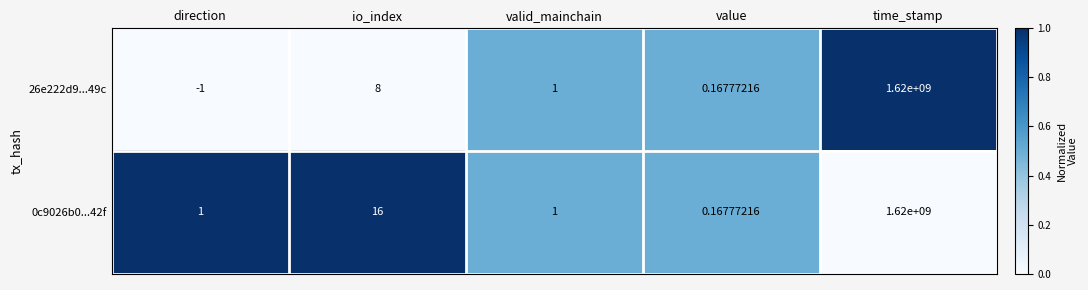

At which label is 0c9026b0...42f closest to 810000000?

io_index